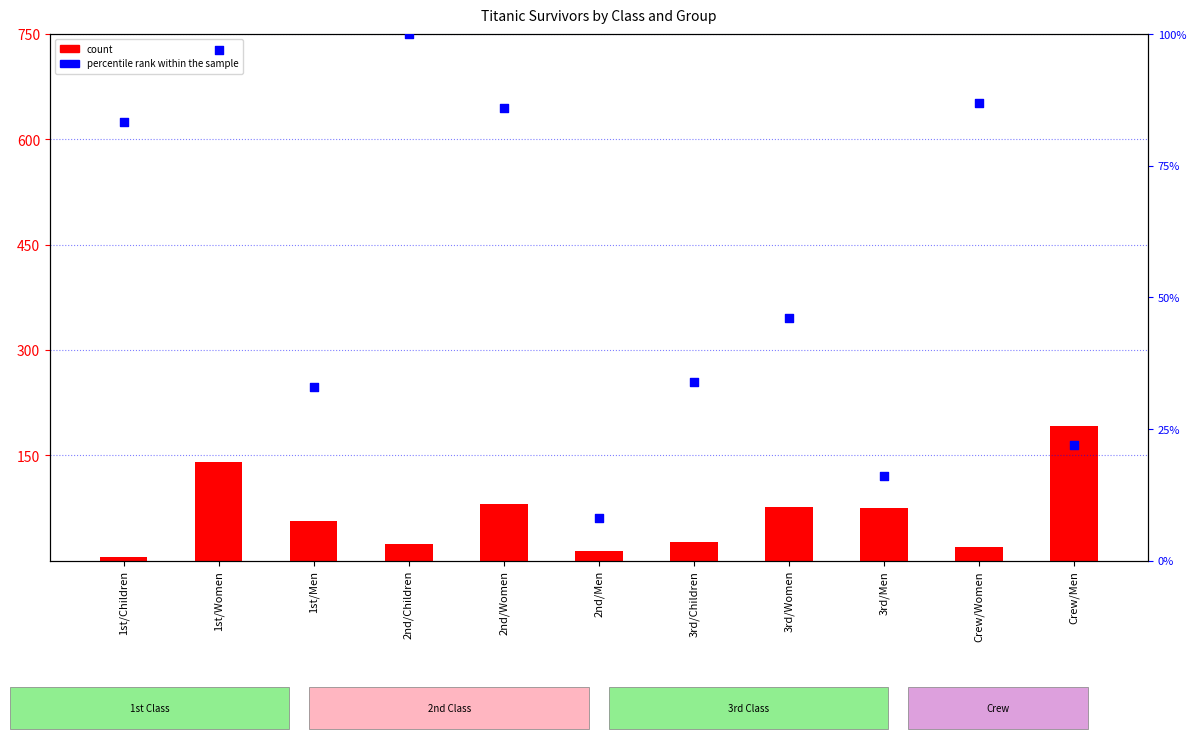

Which series has the largest Y range (max minus min)?

count